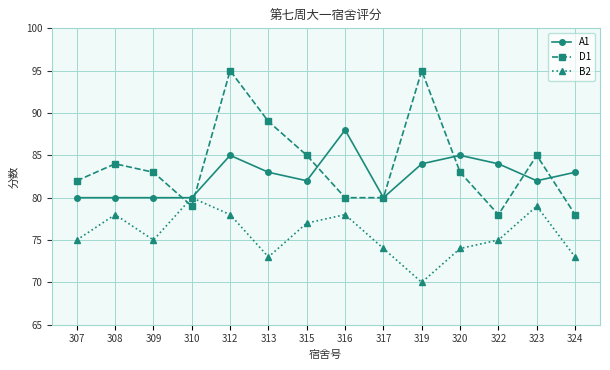

Which series changed the most between 307 and 319?

D1